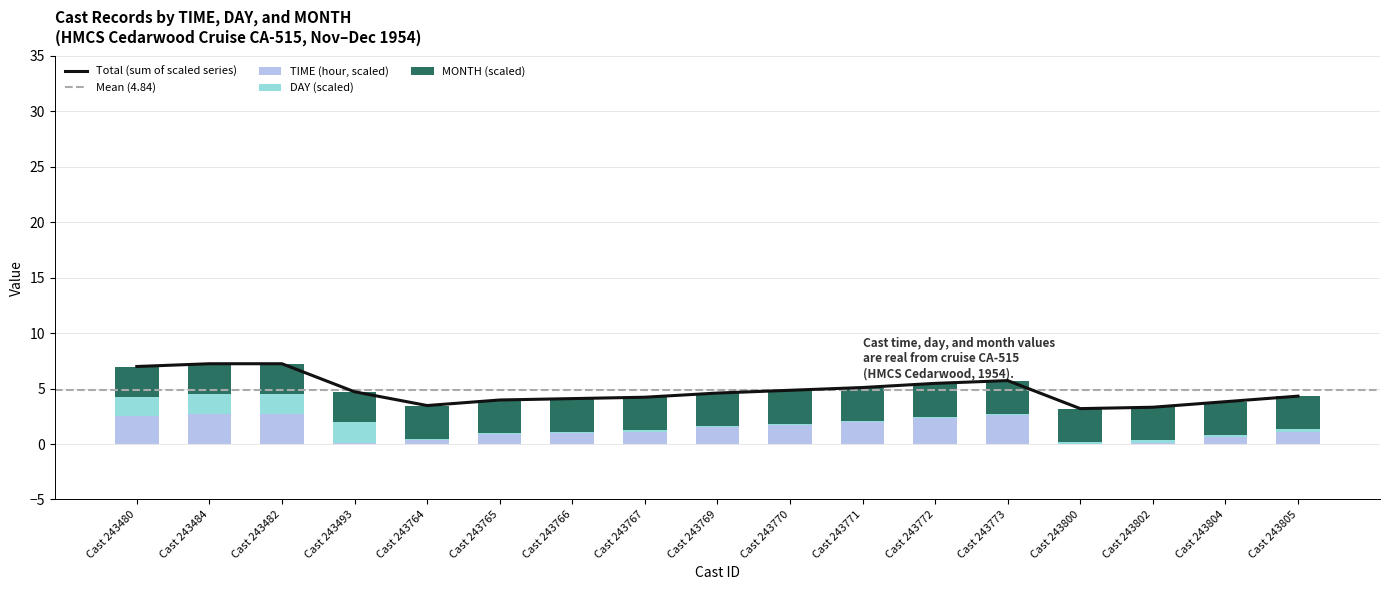

Rank the series by their maximum value, from highest to lowest.

MONTH, TIME (hour), DAY